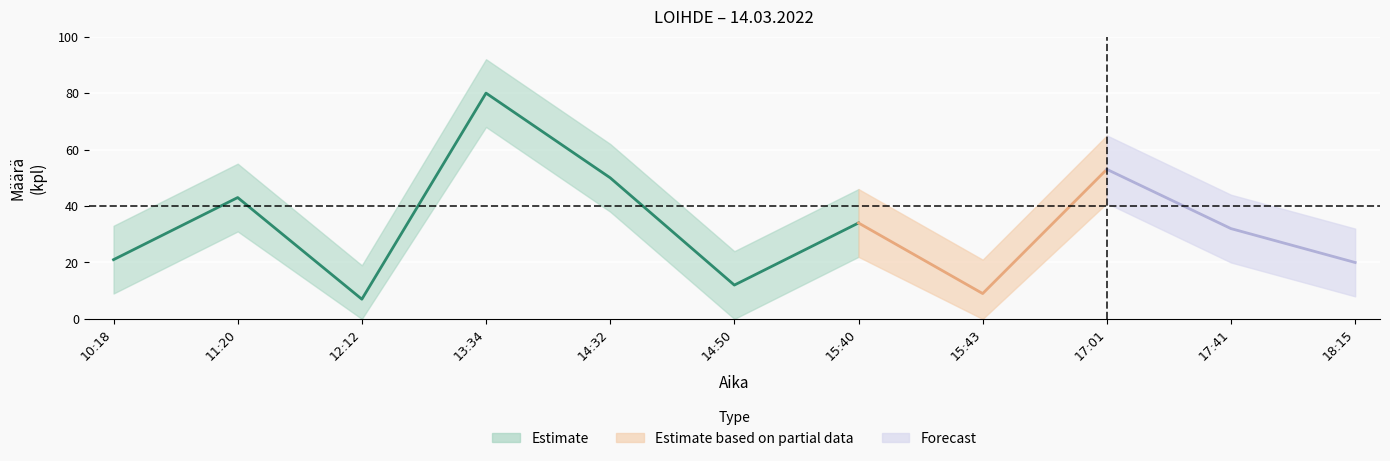

What is the approximate value of Määrä at 14:32?

50.0